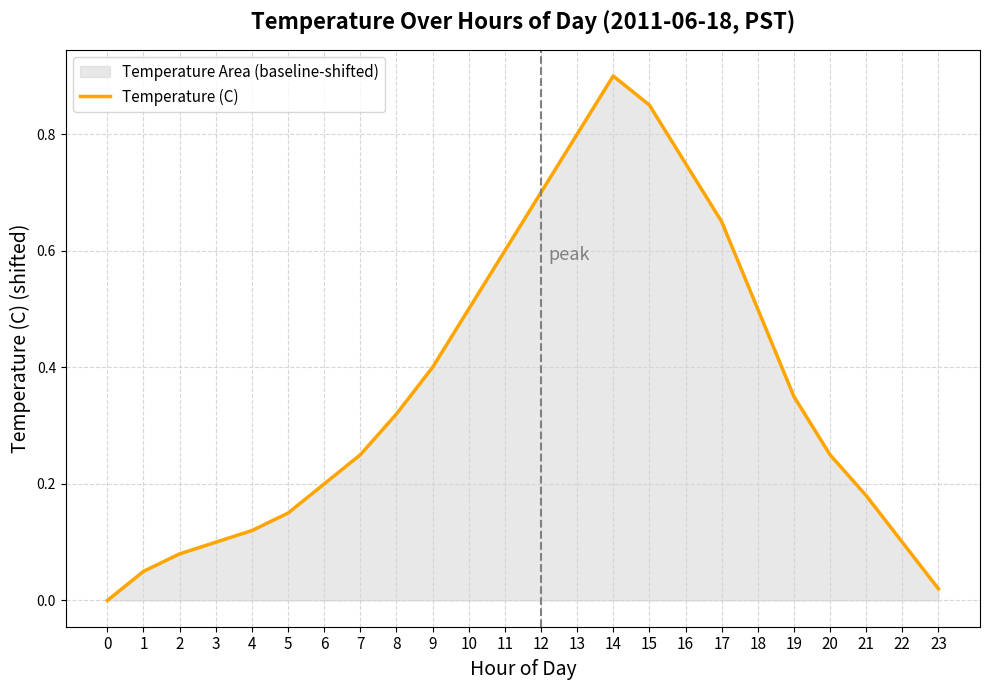

What is the value of the 10th point from the left?

0.4